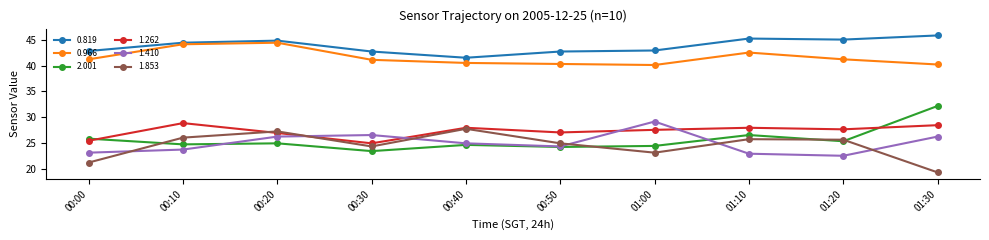

What is the smallest value displayed?

19.4